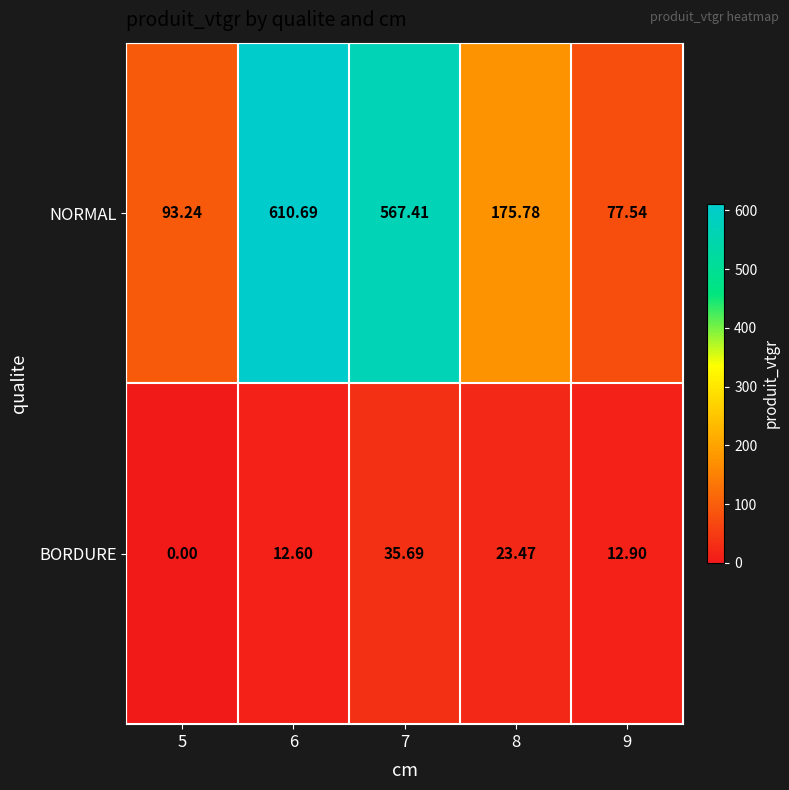

How many data points does each series have?

5